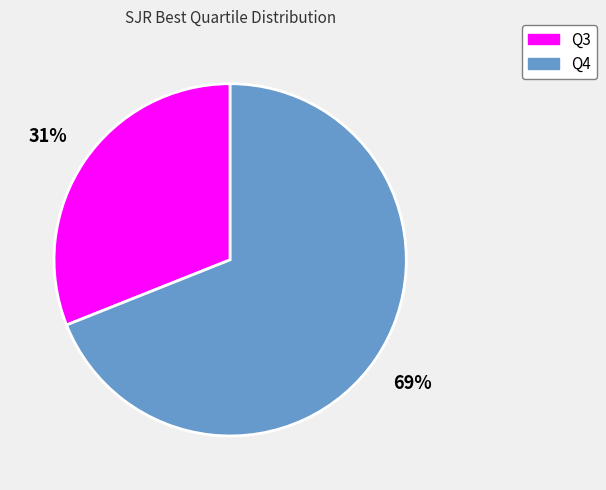

Does Q4 account for over 50% of the chart?

Yes